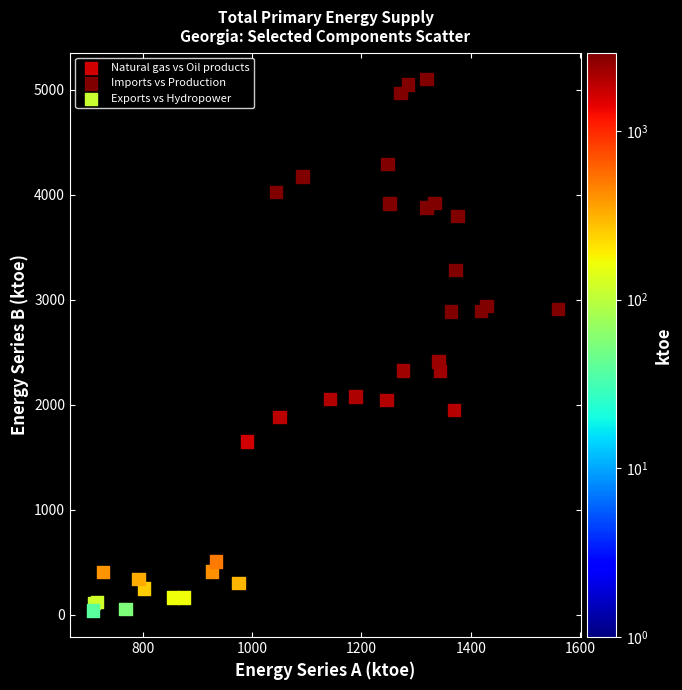

Which series has the largest Y range (max minus min)?

Imports vs Production